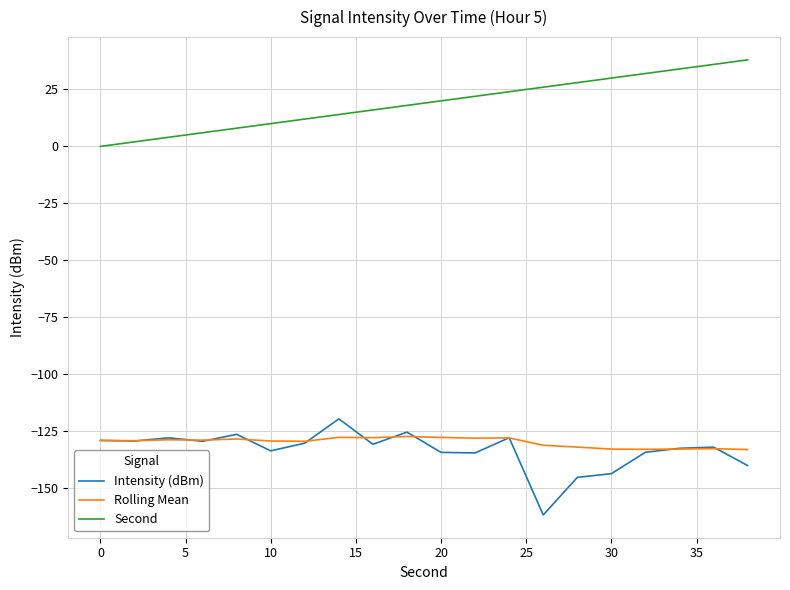

Which series has the largest total across all categories?

Second